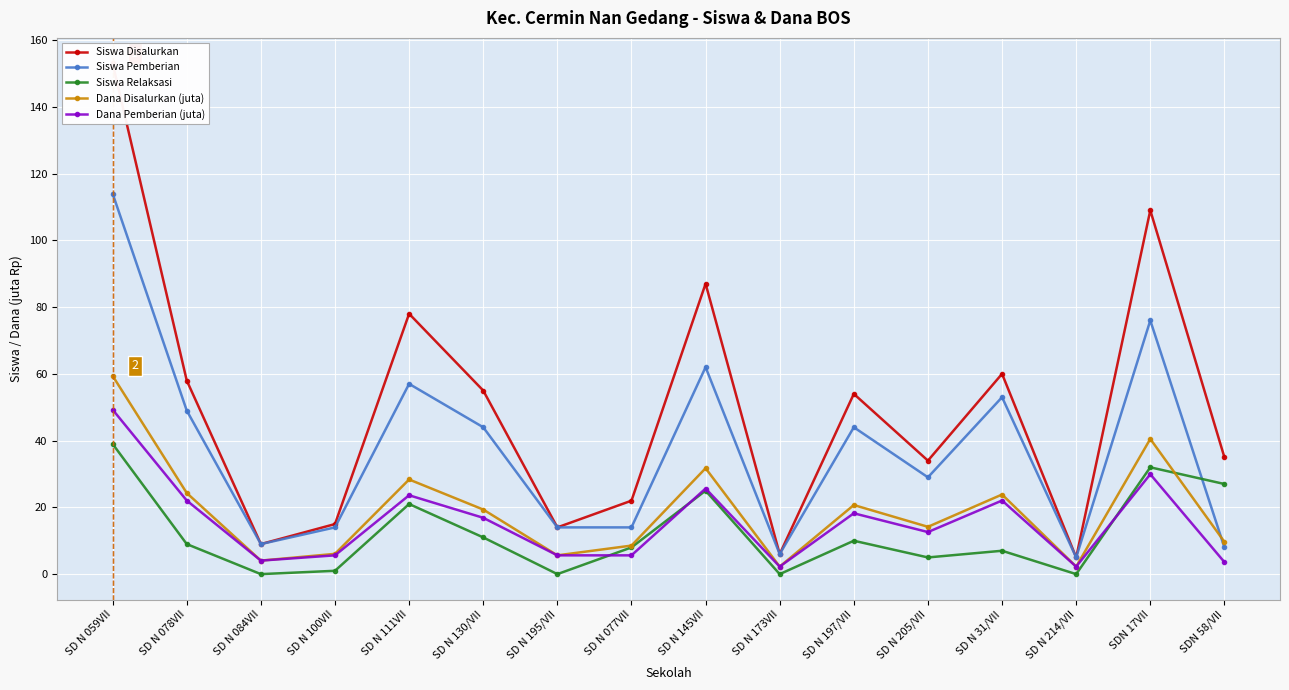

At how many categories does at least one series exceed 105?

2